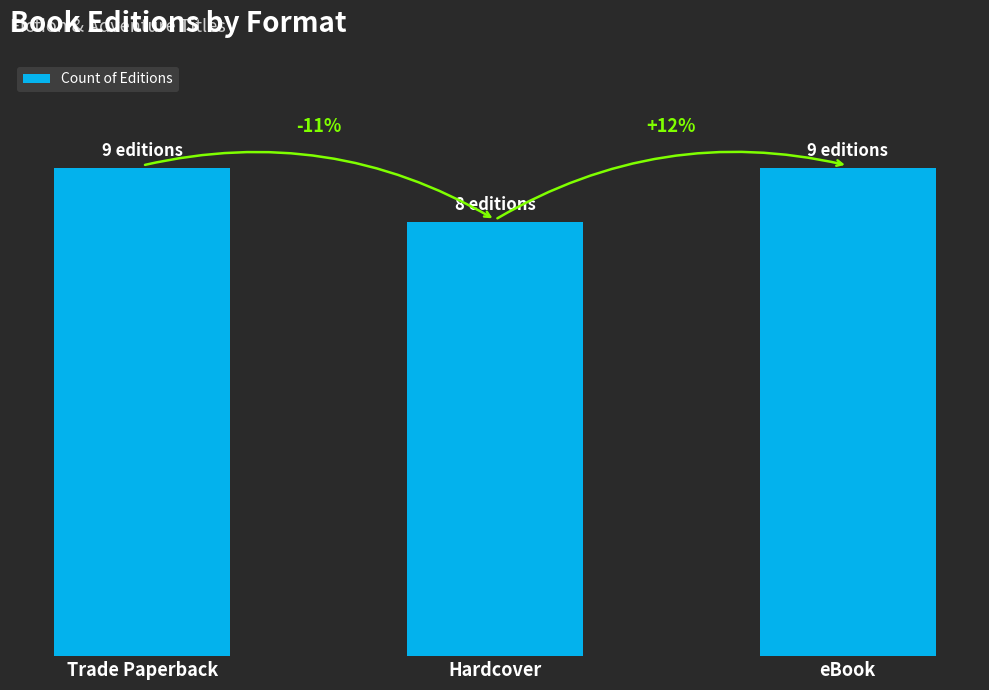

List the labels in order of value, largest first.

Trade Paperback, eBook, Hardcover